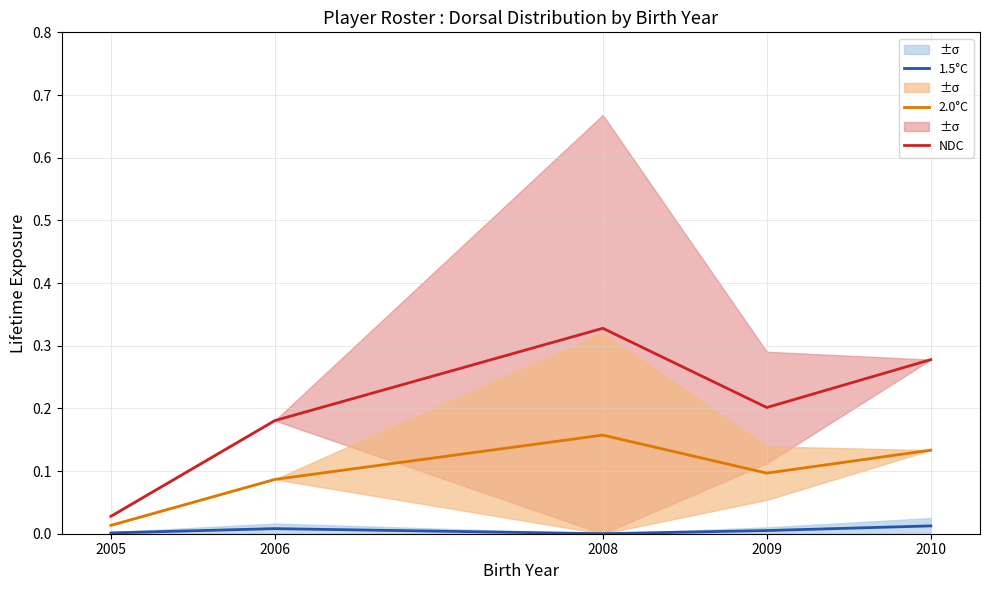

Reading left to right, what are all the values shown in this chart?

NDC: 0.0	0.2	0.3	0.2	0.3
2.0°C: 0.0	0.1	0.2	0.1	0.1
1.5°C: 0.0	0.0	0.0	0.0	0.0